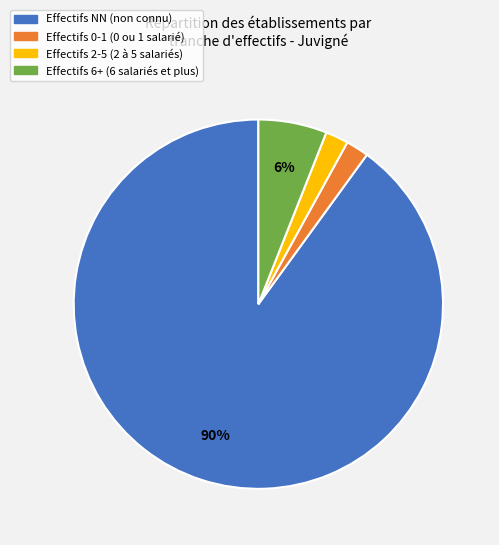

To the nearest percent, what is the combined percentage of Effectifs 2-5 (2 à 5 salariés) and Effectifs NN (non connu)?

92%